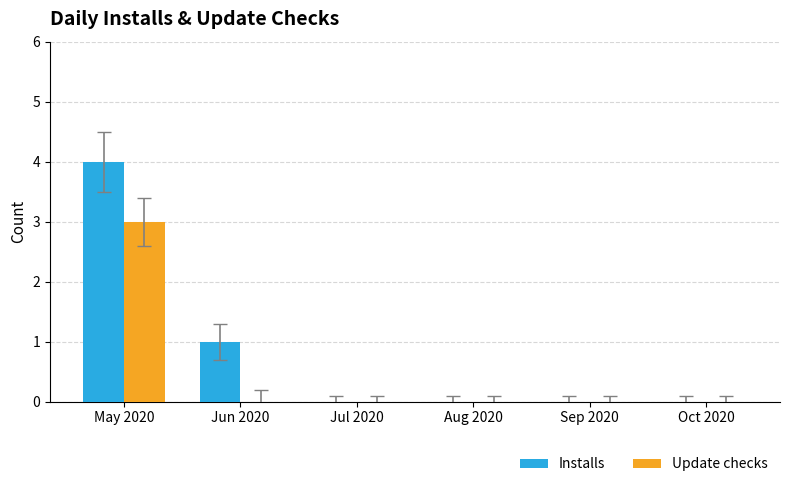

At which label is Installs closest to 2?

Jun 2020